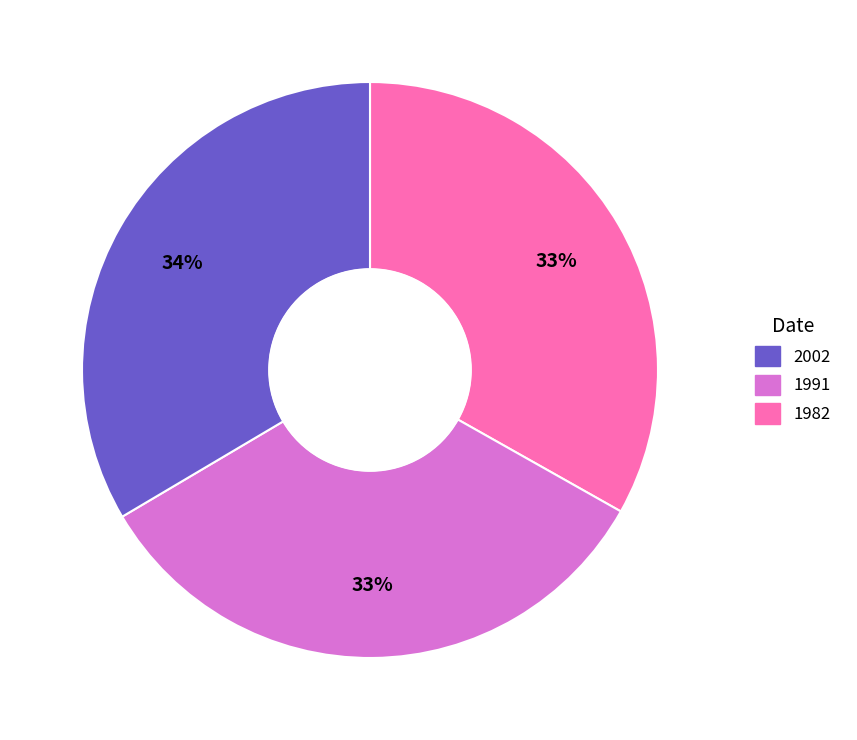

To the nearest percent, what is the average slice percentage?

33%